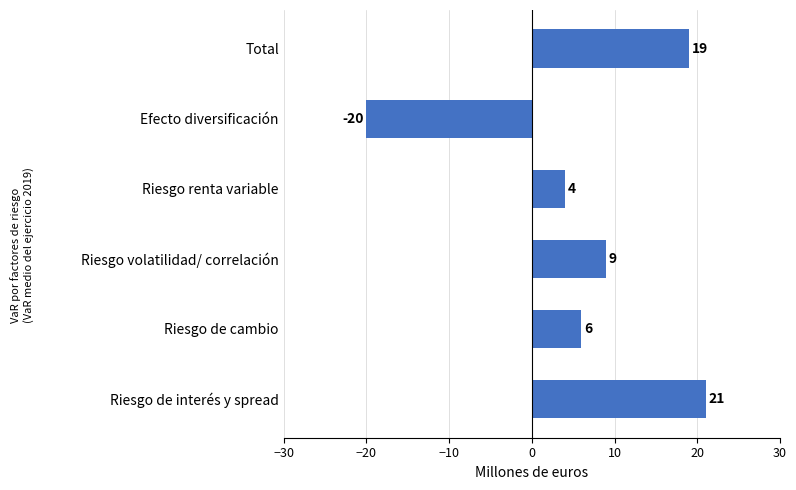

What is the maximum value shown in the chart?

21